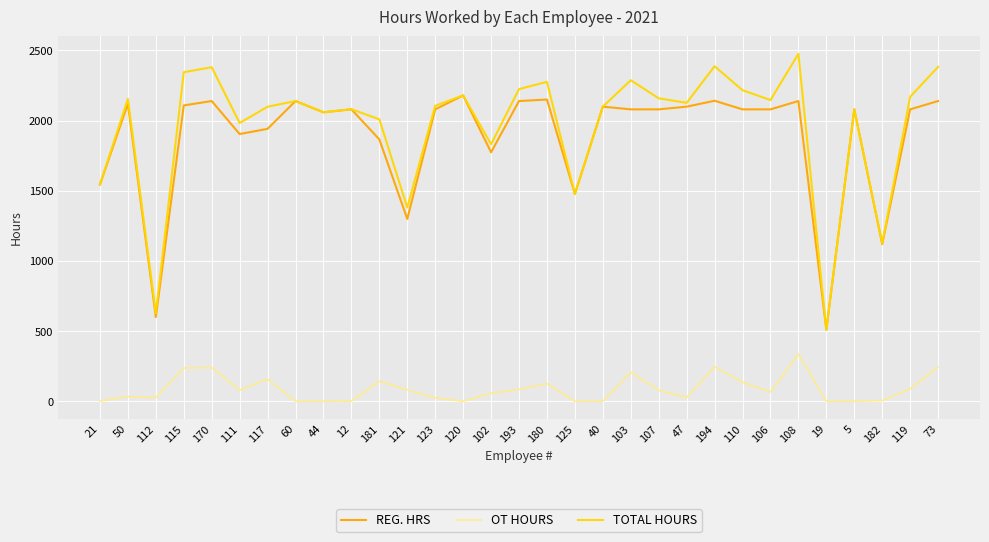

List the series in order of their peak value, highest first.

TOTAL HOURS, REG. HRS, OT HOURS